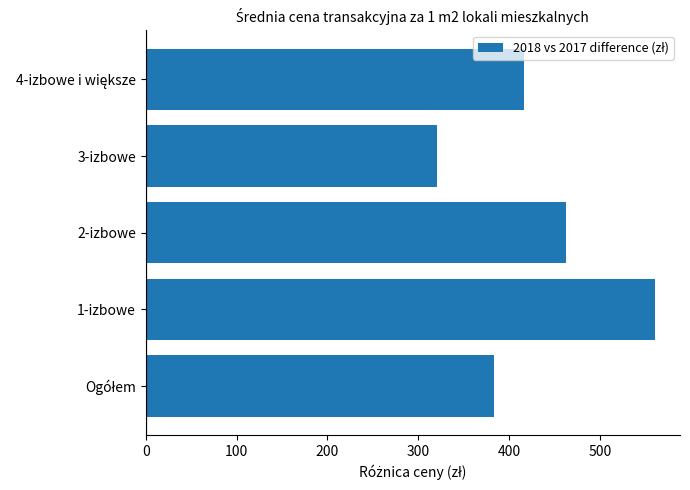

Where is the data nearest to the value 440?

2-izbowe